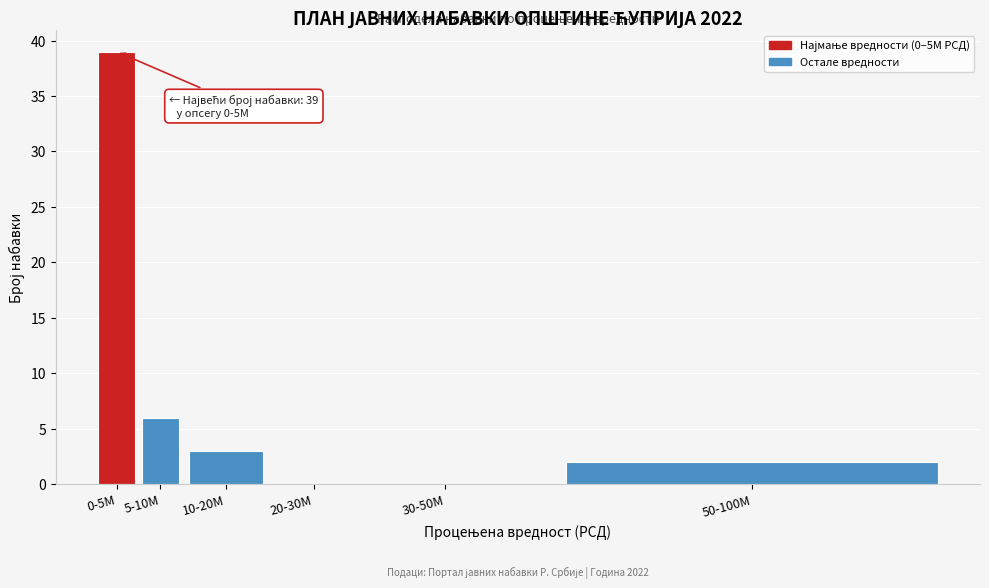

Reading left to right, extract all data points from this chart.

0-5M=39	5-10M=6	10-20M=3	20-30M=0	30-50M=0	50-100M=2